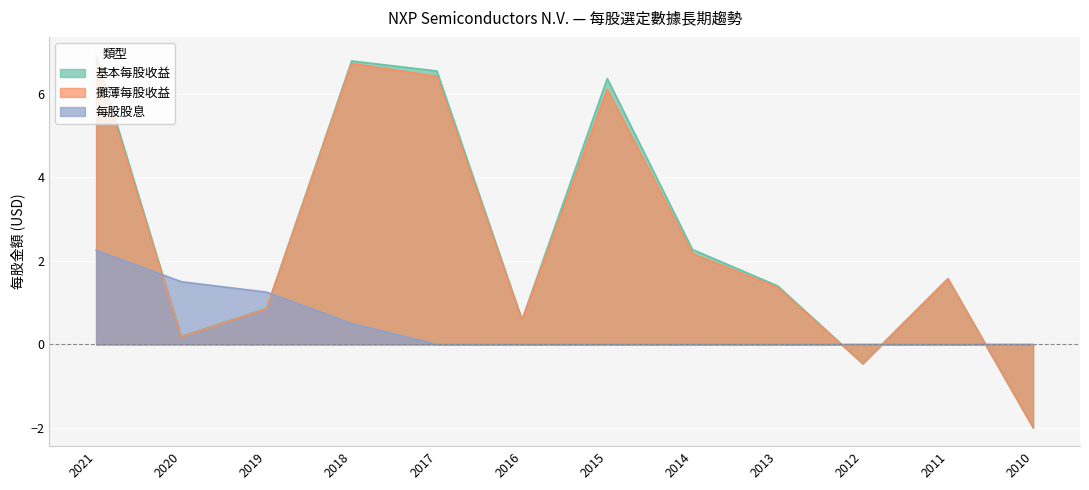

At which label is 每股股息 closest to 1?

2019